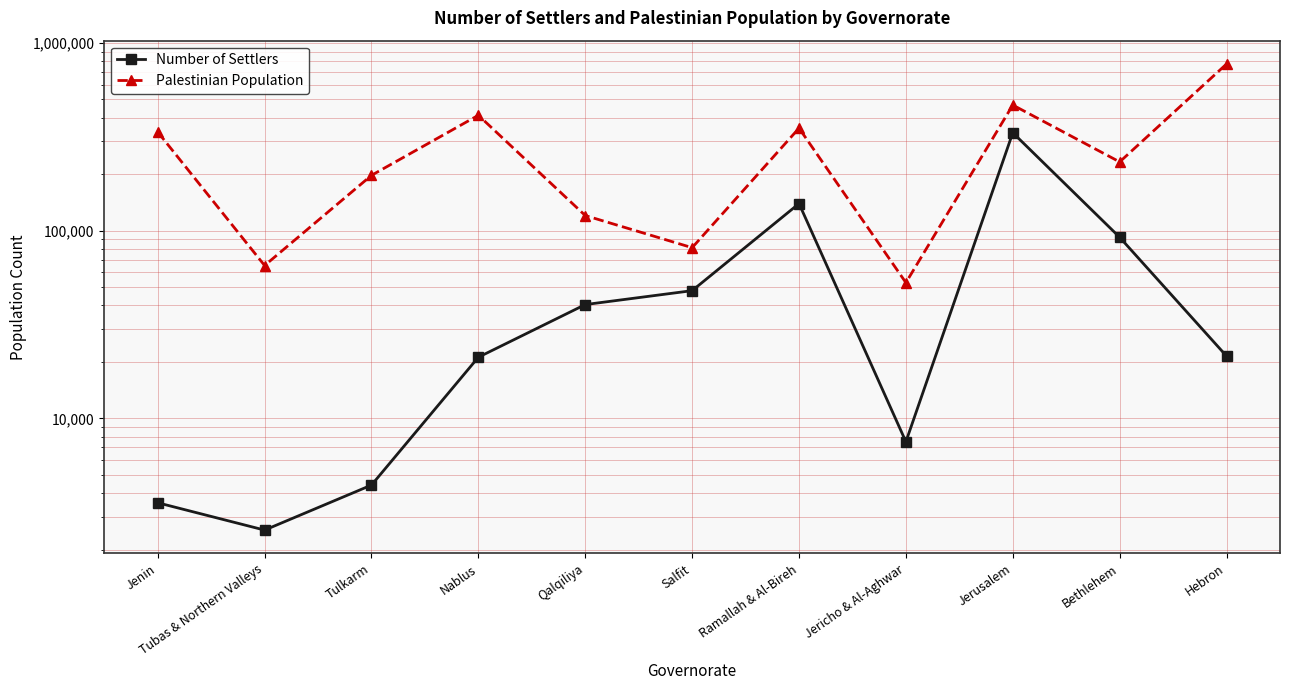

List the labels in order of Palestinian Population value, smallest first.

Jericho & Al-Aghwar, Tubas & Northern Valleys, Salfit, Qalqiliya, Tulkarm, Bethlehem, Jenin, Ramallah & Al-Bireh, Nablus, Jerusalem, Hebron